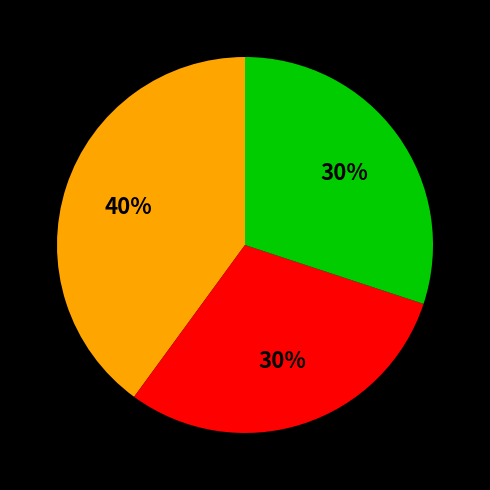

To the nearest percent, what is the average slice percentage?

33%